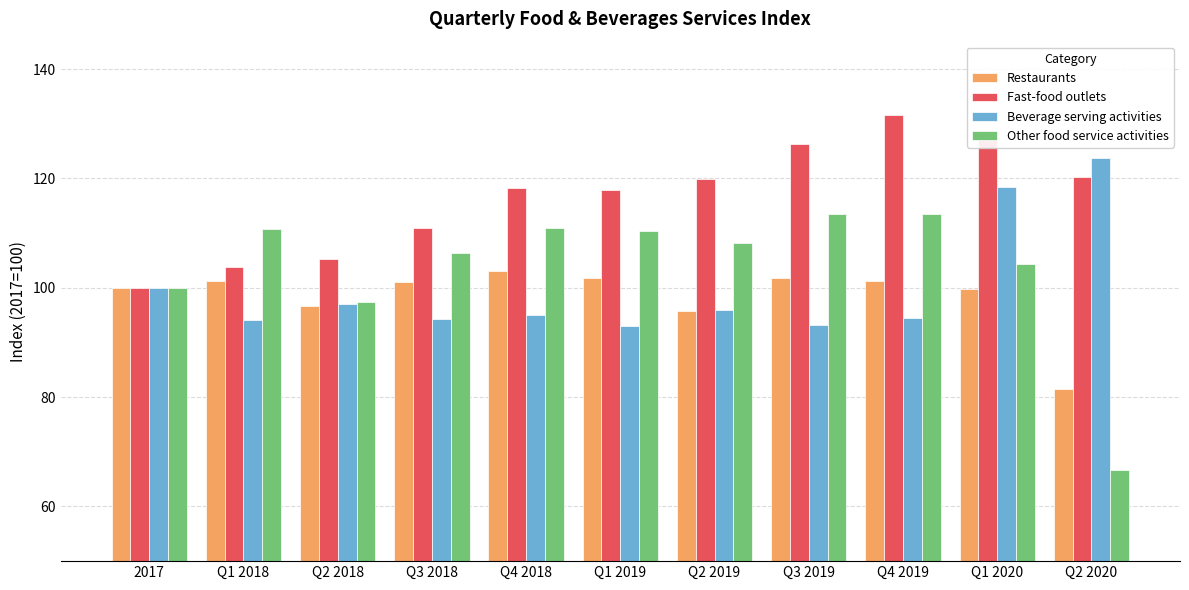

What is the difference between the highest and lowest values at Q2 2020?

56.9